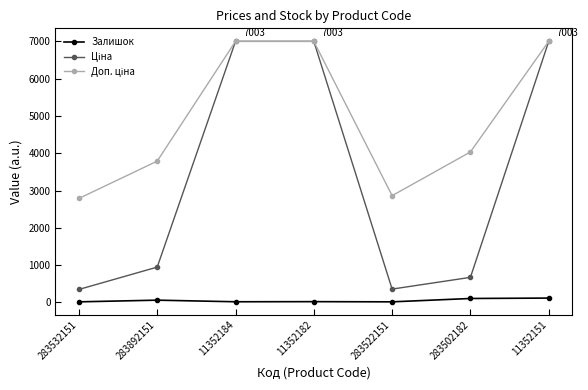

Is this an area chart (filled region under the line)?

No